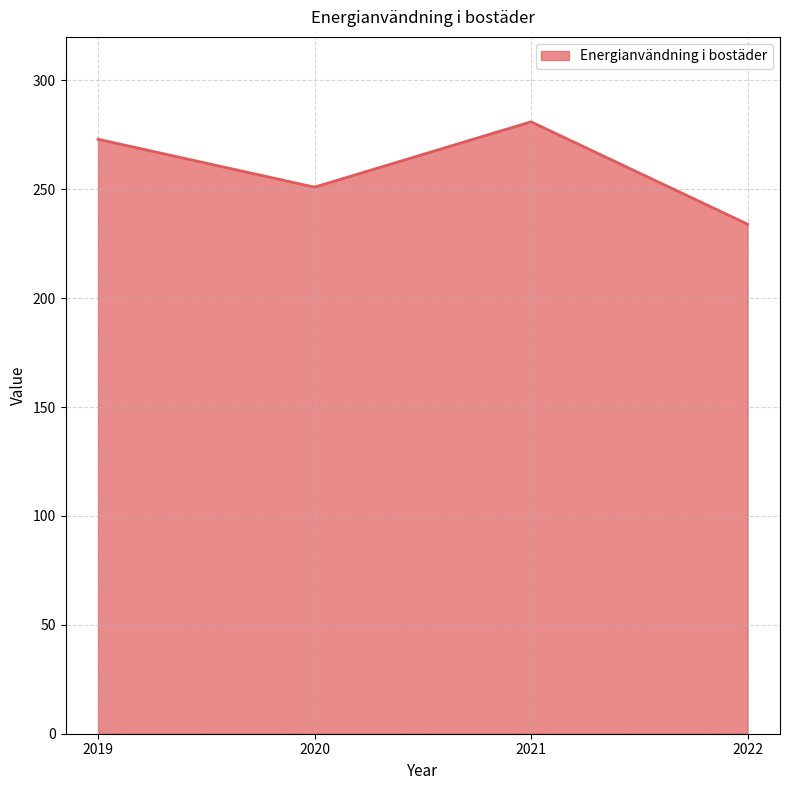

Count the number of categories in the chart.

4